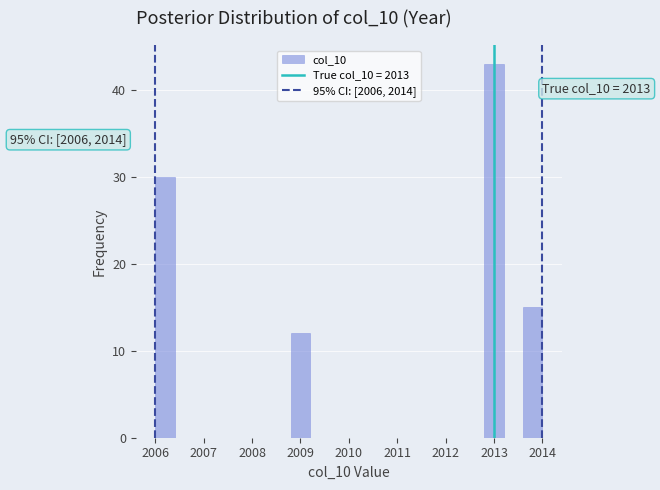

Which range on the x-axis has the tallest bar?

2012.8 to 2013.2